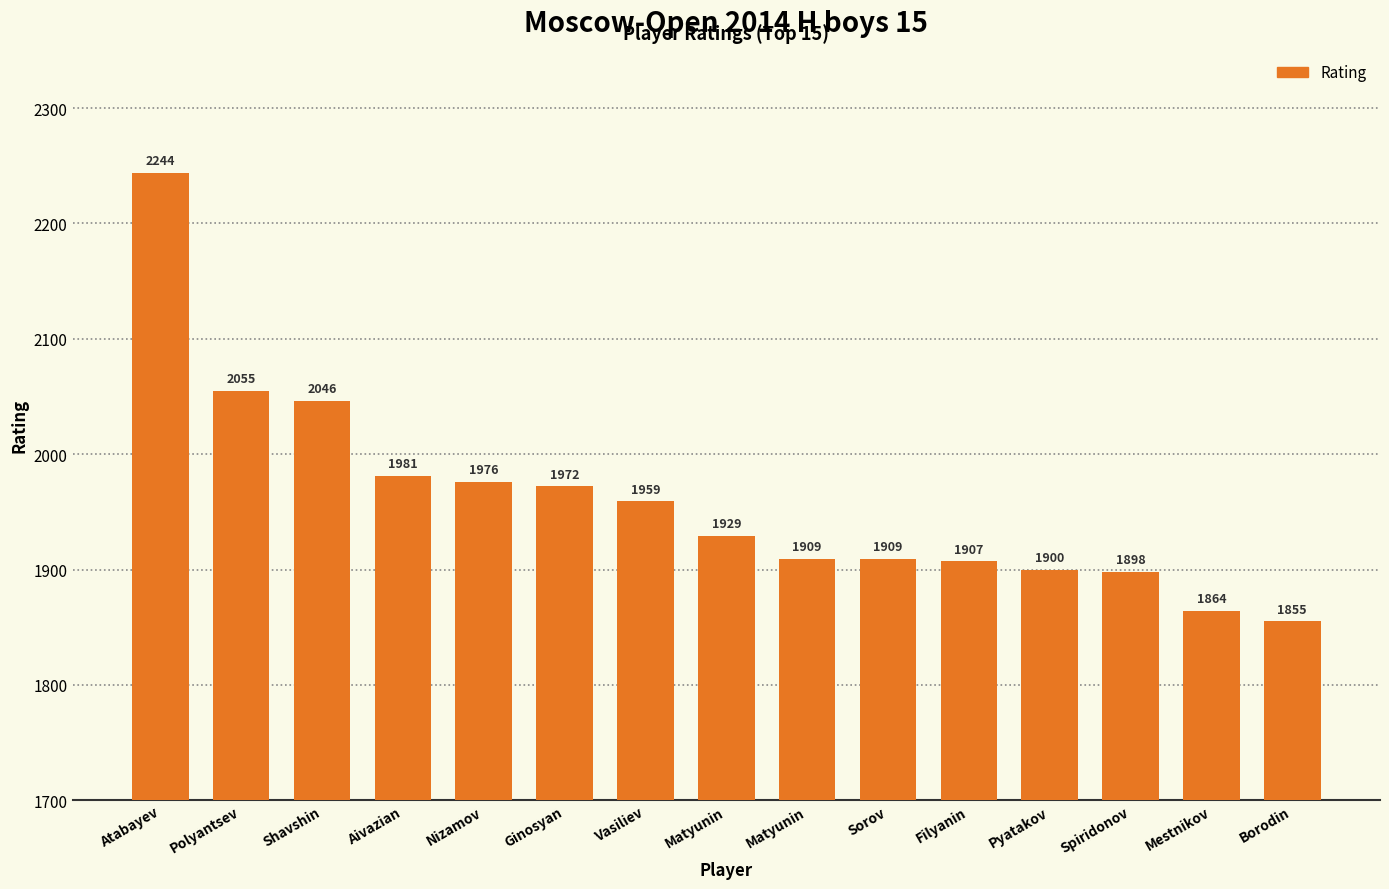

What is the ratio of the value at Filyanin to the value at Matyunin?

1.0